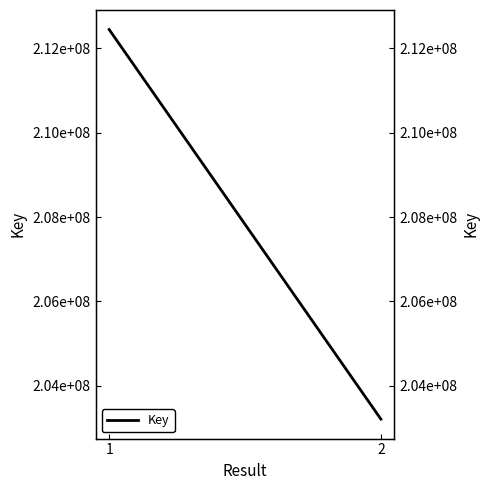

What is the greatest value displayed?

212448387